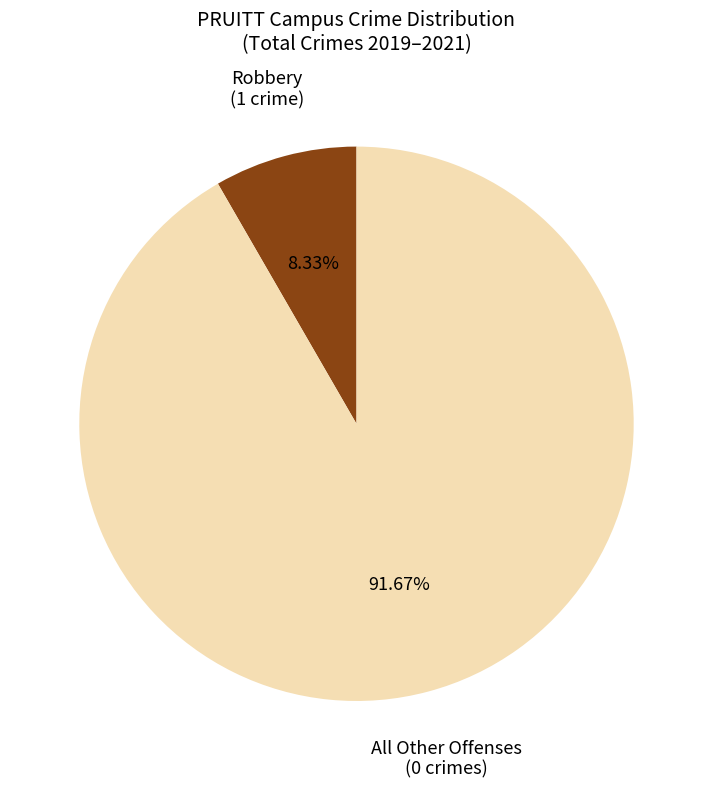

Which category has the smallest portion of the pie?

Robbery